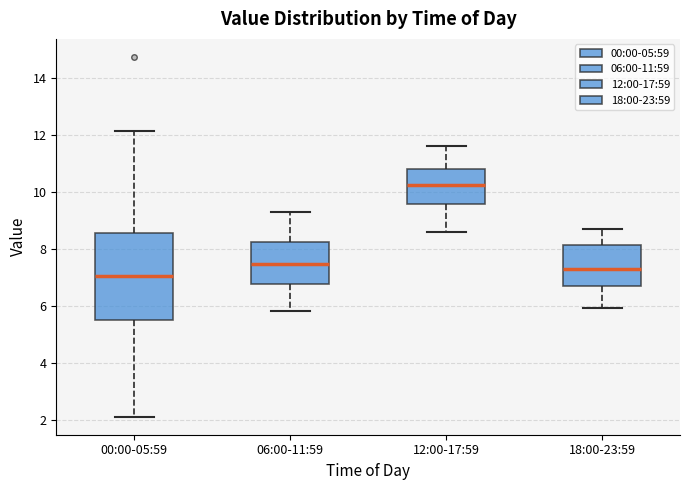

Comparing the boxes themselves (not the whiskers), which one is the tallest?

00:00-05:59